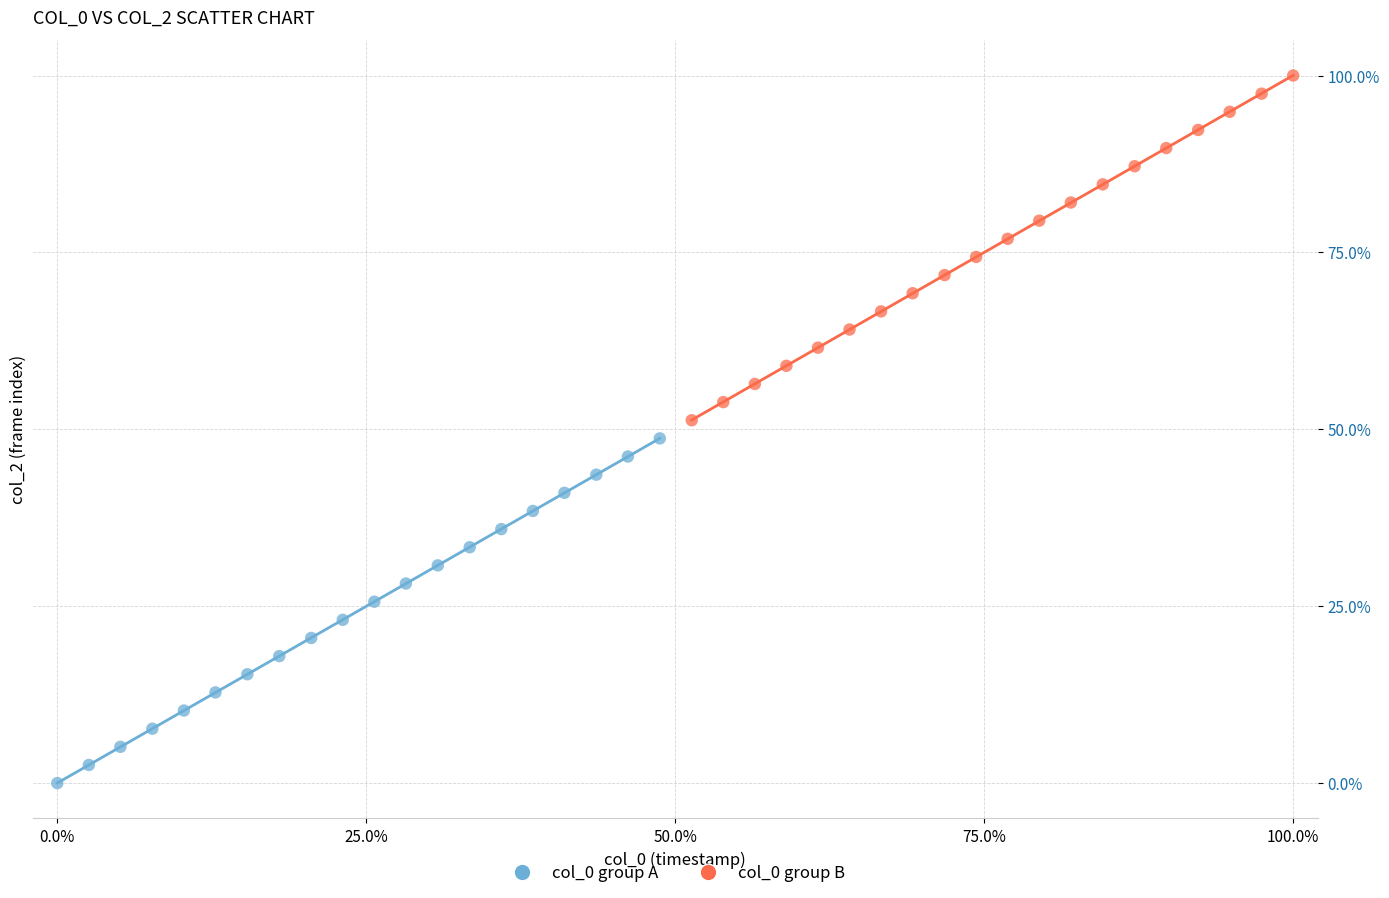

Which series contains the lowest Y value?

col_0 group A